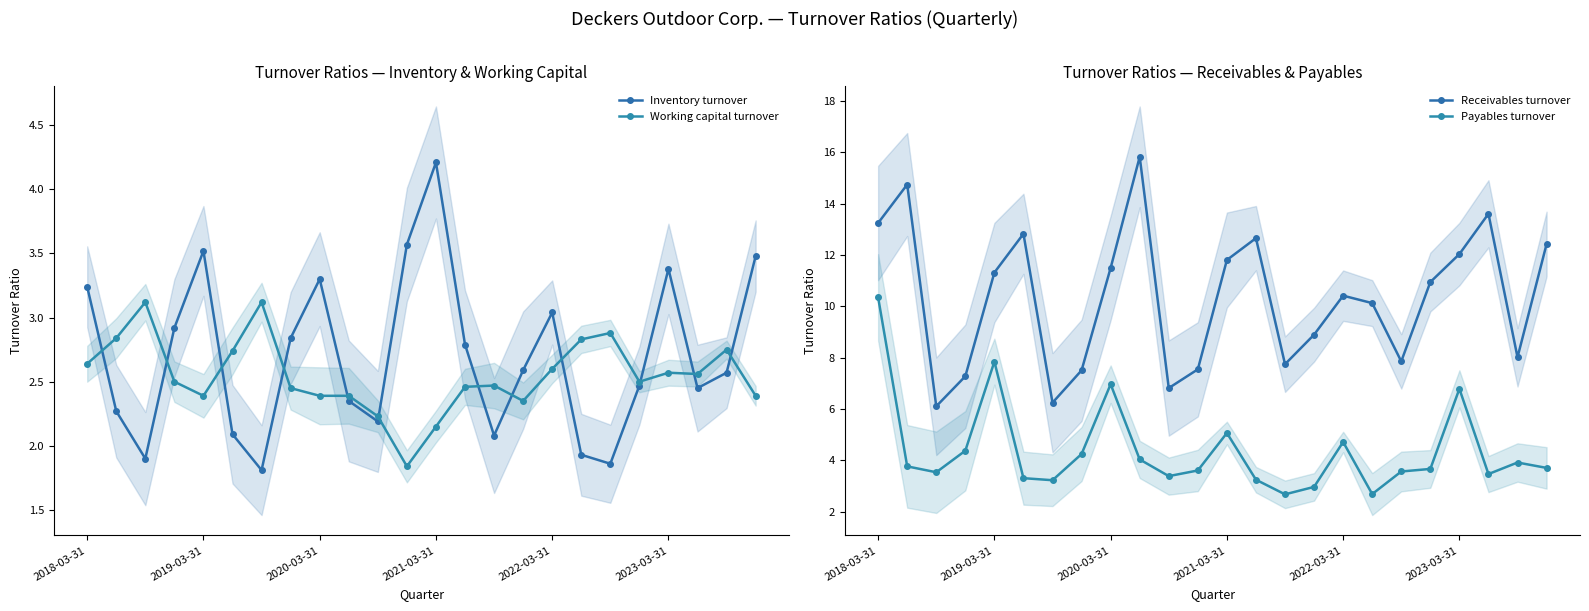

What is the value of the Inventory turnover point at the 15th from the left?

2.1